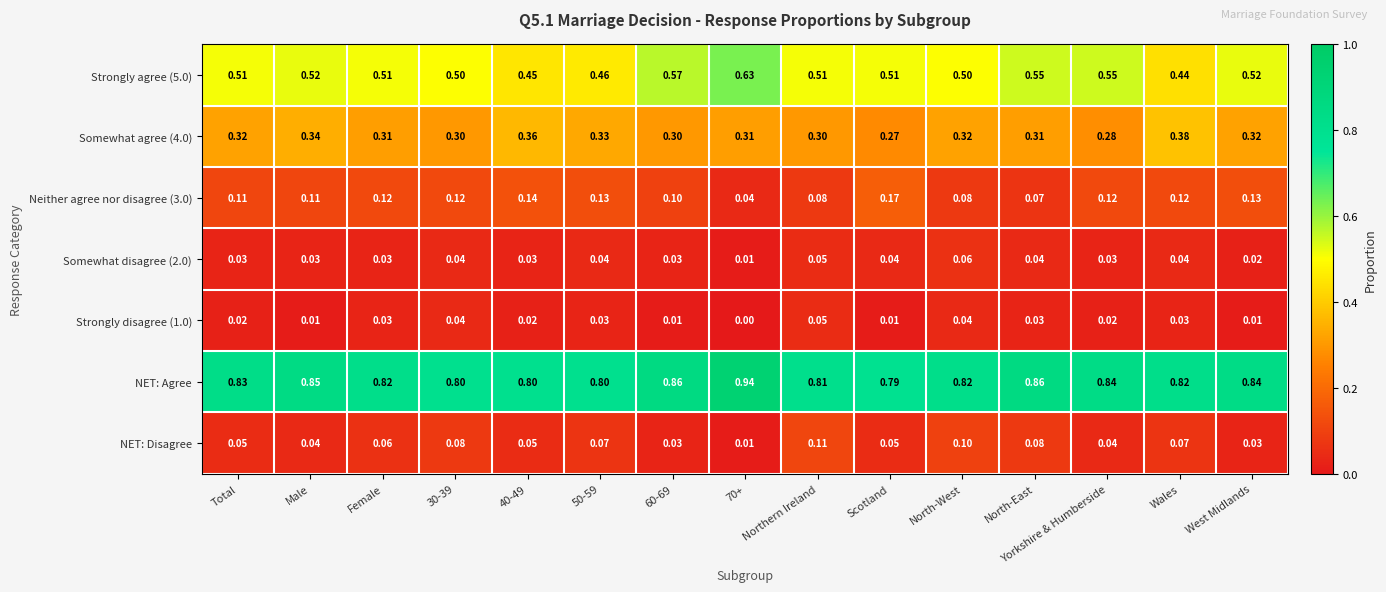

Is the value of NET: Disagree at North-West greater than the value of Strongly agree (5.0) at 50-59?

No